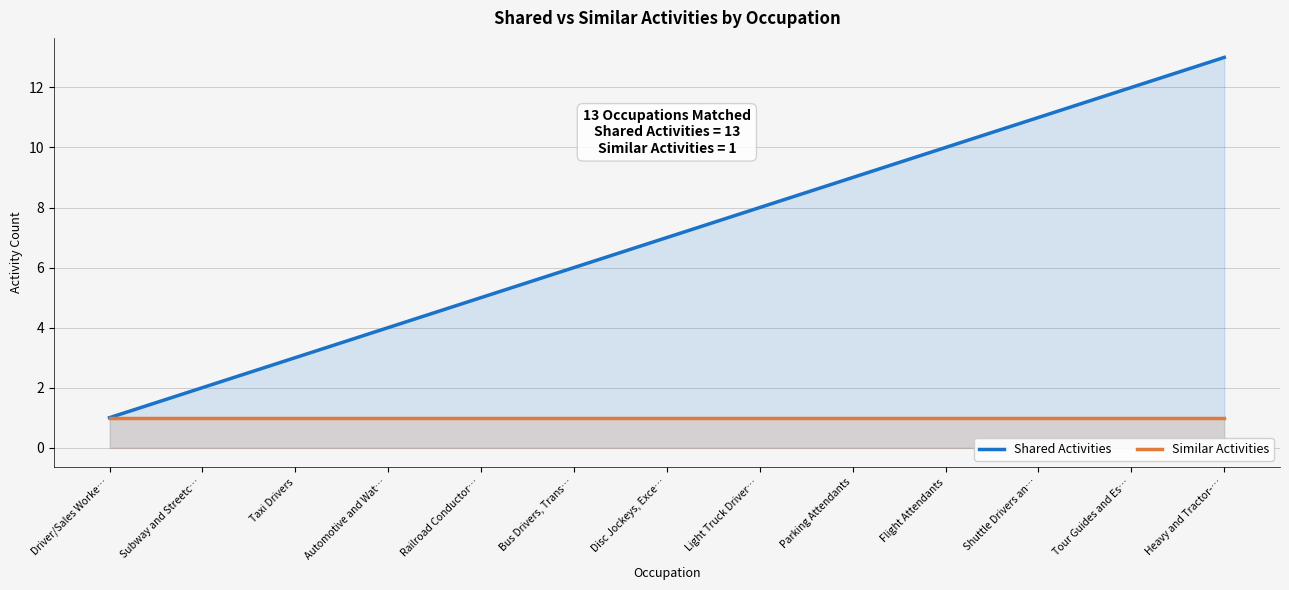

Which category has the highest value in the Similar Activities series?

Driver/Sales Worke…